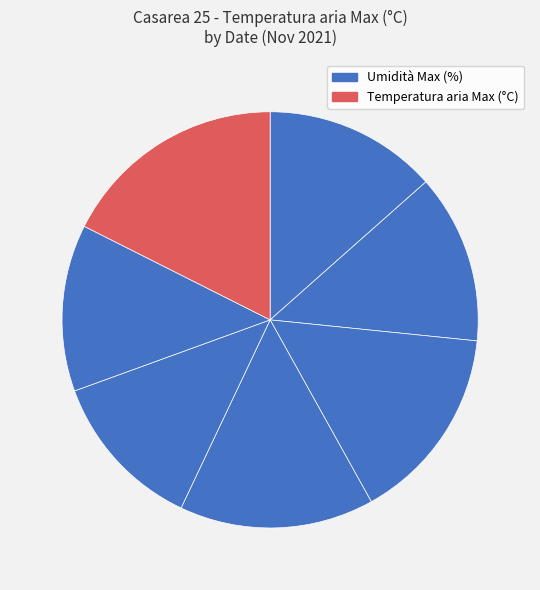

Count the number of slices in the pie.

7